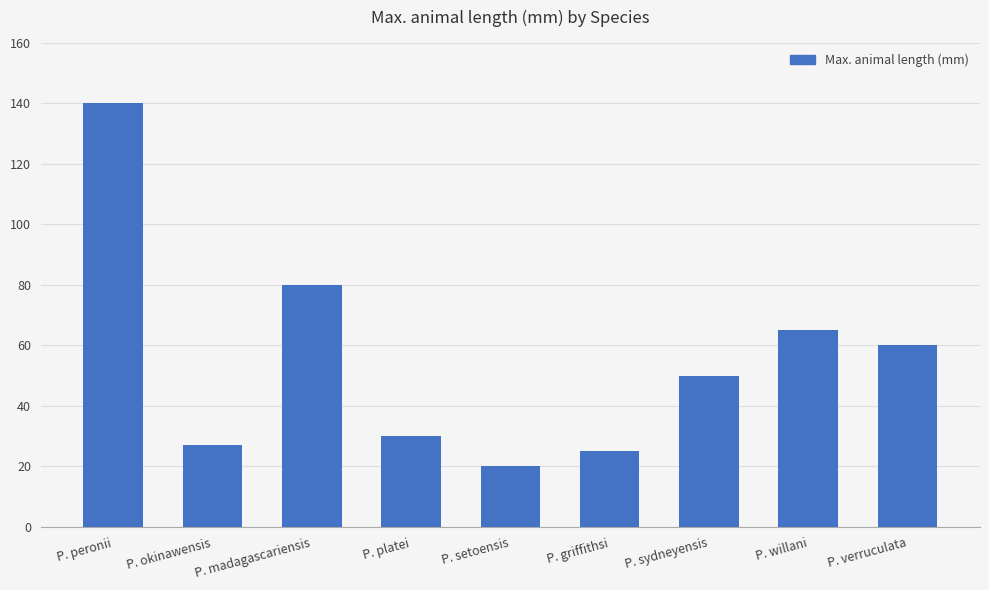

What is the ratio of the value at P. verruculata to the value at P. platei?

2.0